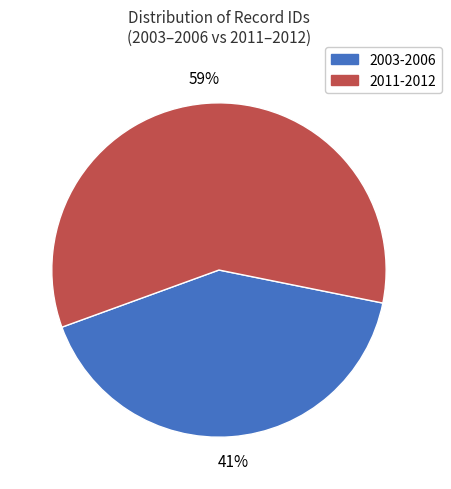

What is the majority slice?

2011-2012